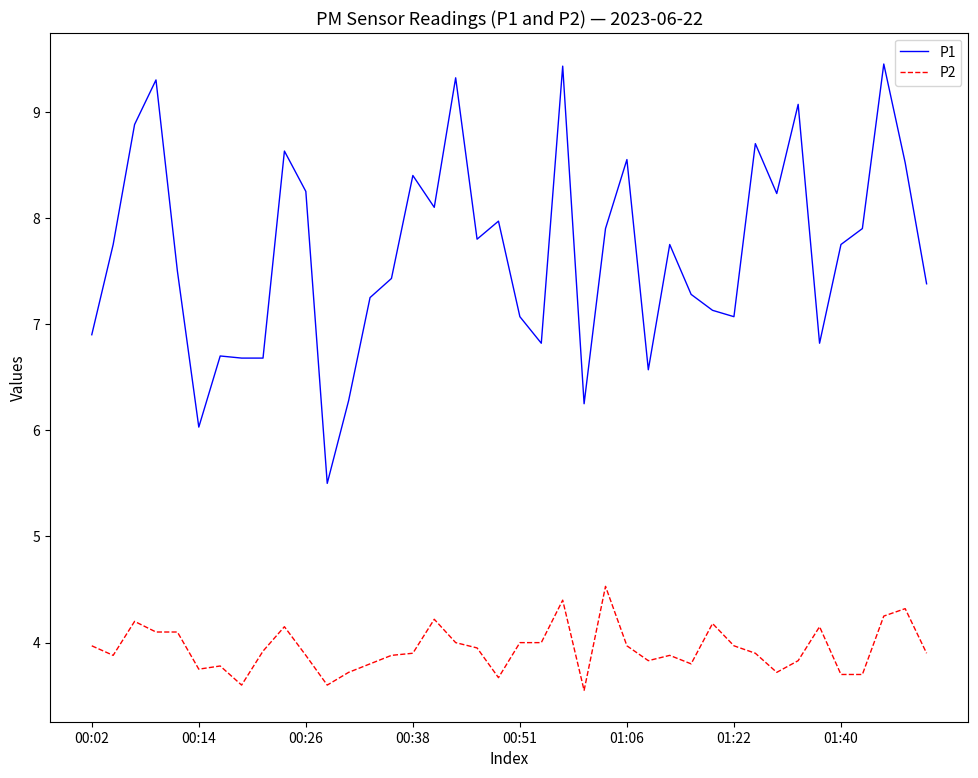

How many series are shown in this chart?

2